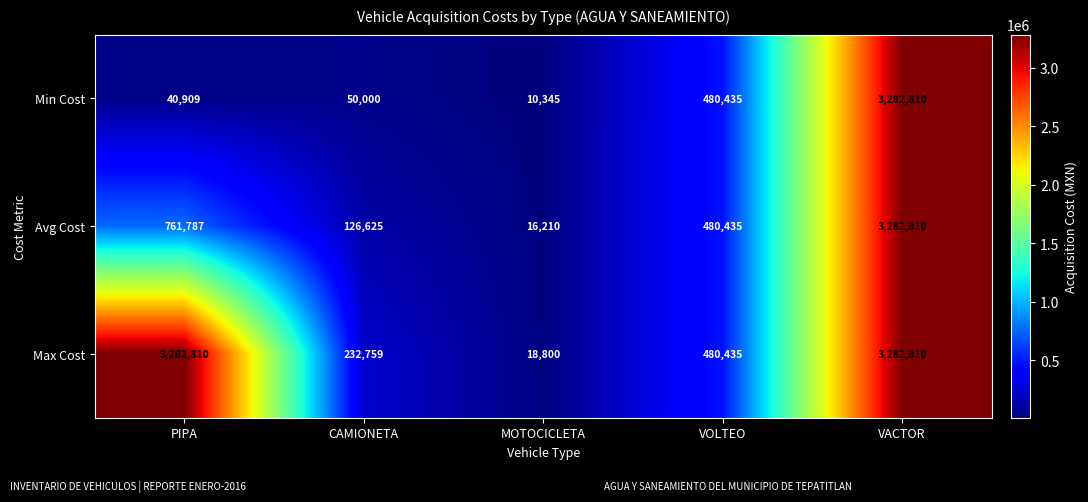

The Max Cost series shows 4538123 at PIPA. True or false?

False